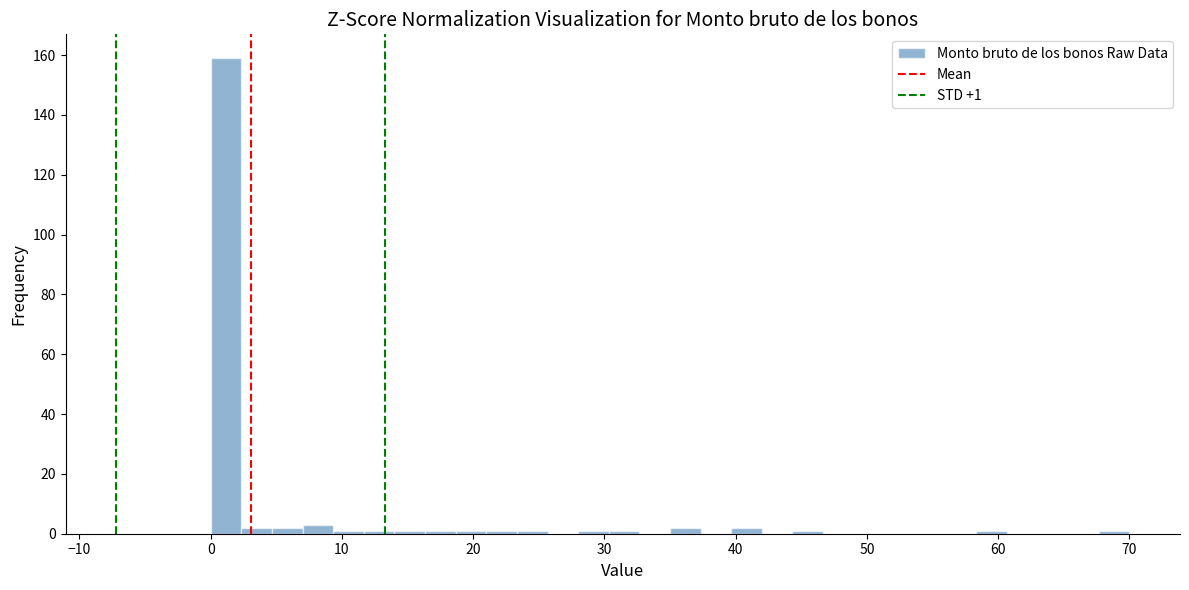

Read against the x-axis, roughly where is the centre of the tallest bar?

1